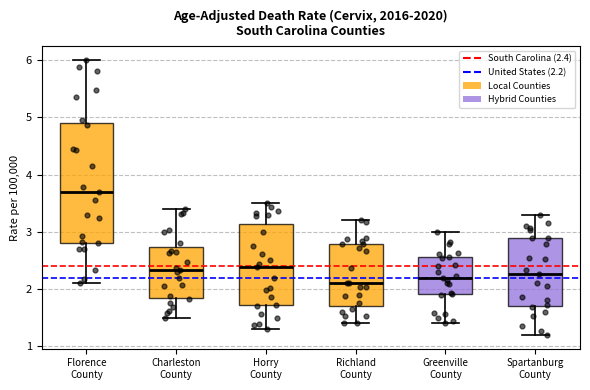

Where does the upper whisker of the box for Charleston County end on the y-axis? The values are not printed on the chart, so give them approximately, as read against the axis.

3.4